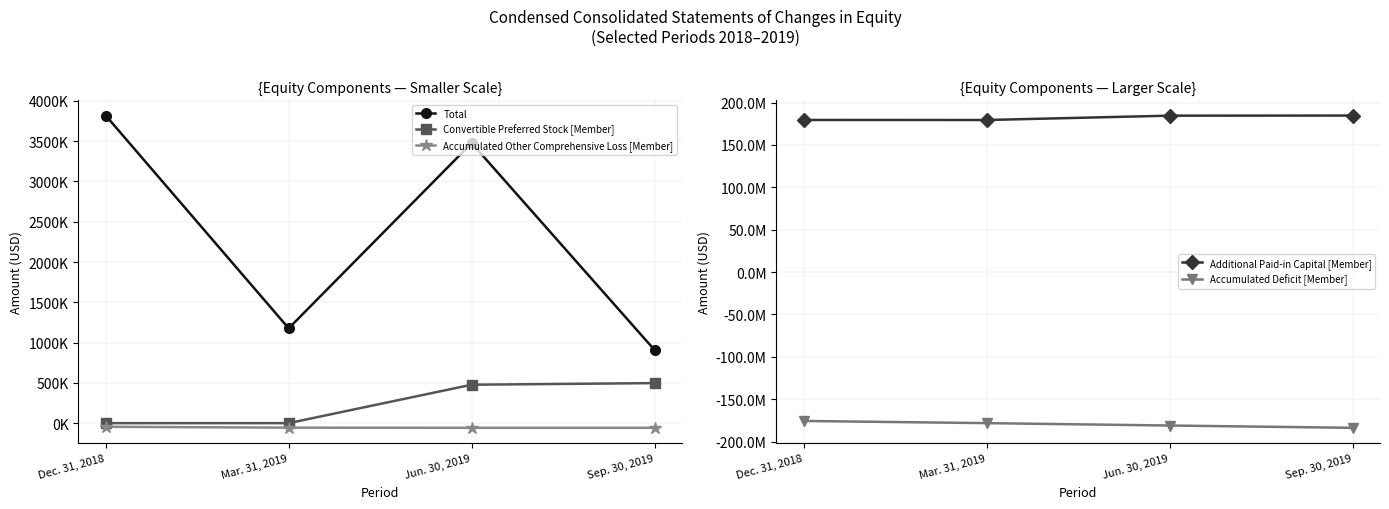

What is the label of the 4th point from the right?

Dec. 31, 2018